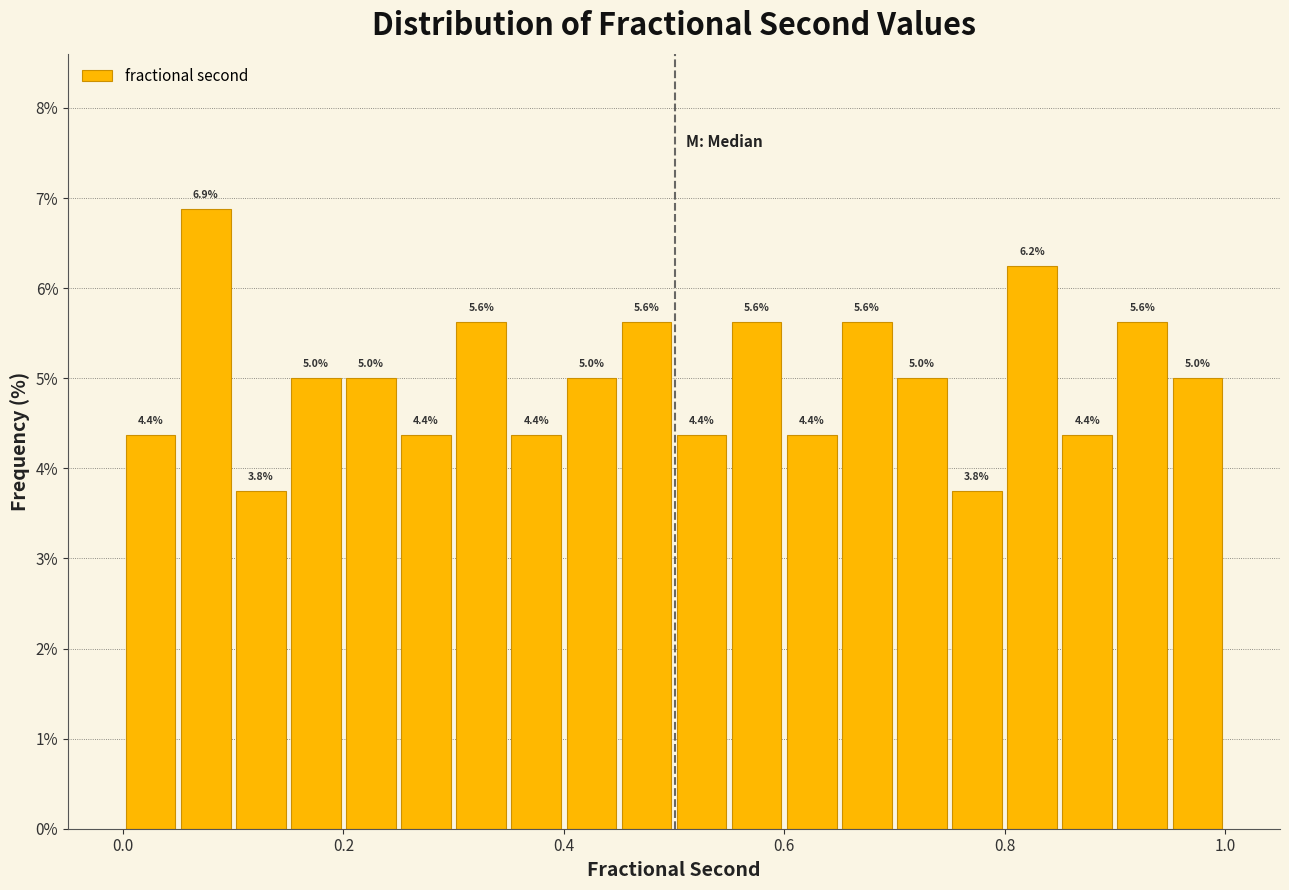

Read against the x-axis, roughly where is the centre of the tallest bar?

0.08